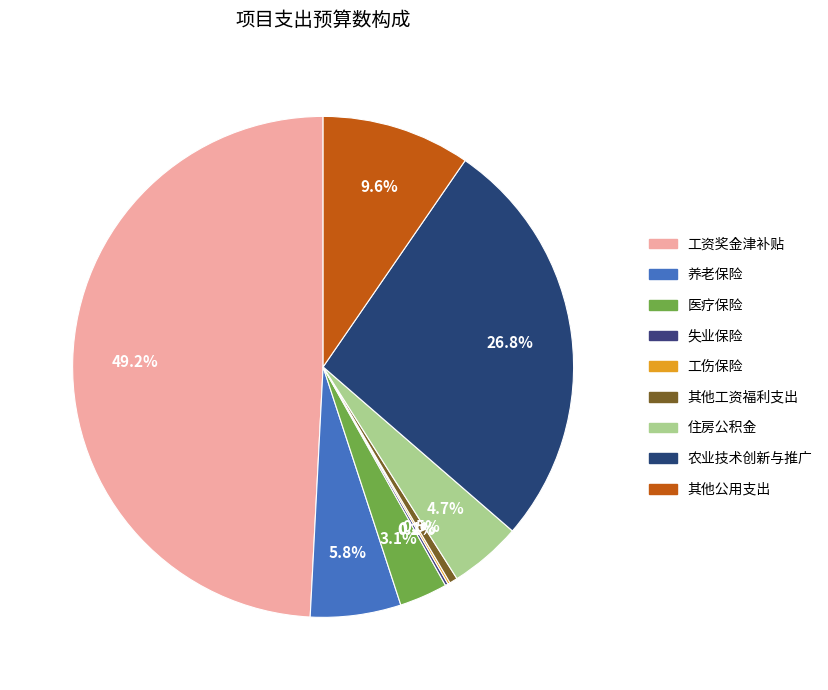

Which slice is the largest?

工资奖金津补贴